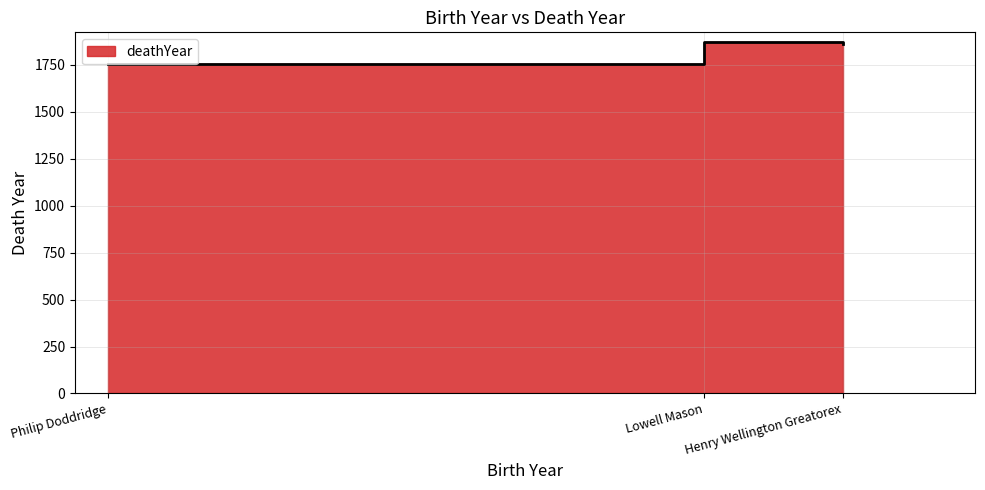

Rank the categories by value from highest to lowest.

Lowell Mason, Henry Wellington Greatorex, Philip Doddridge